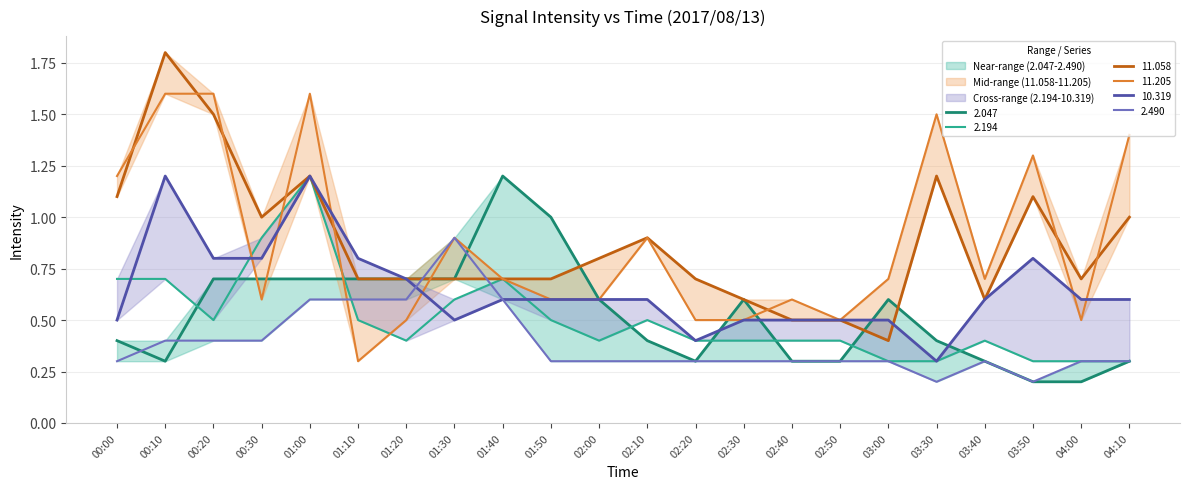

What is the difference between the maximum and minimum values in the 2.194 series?

0.9